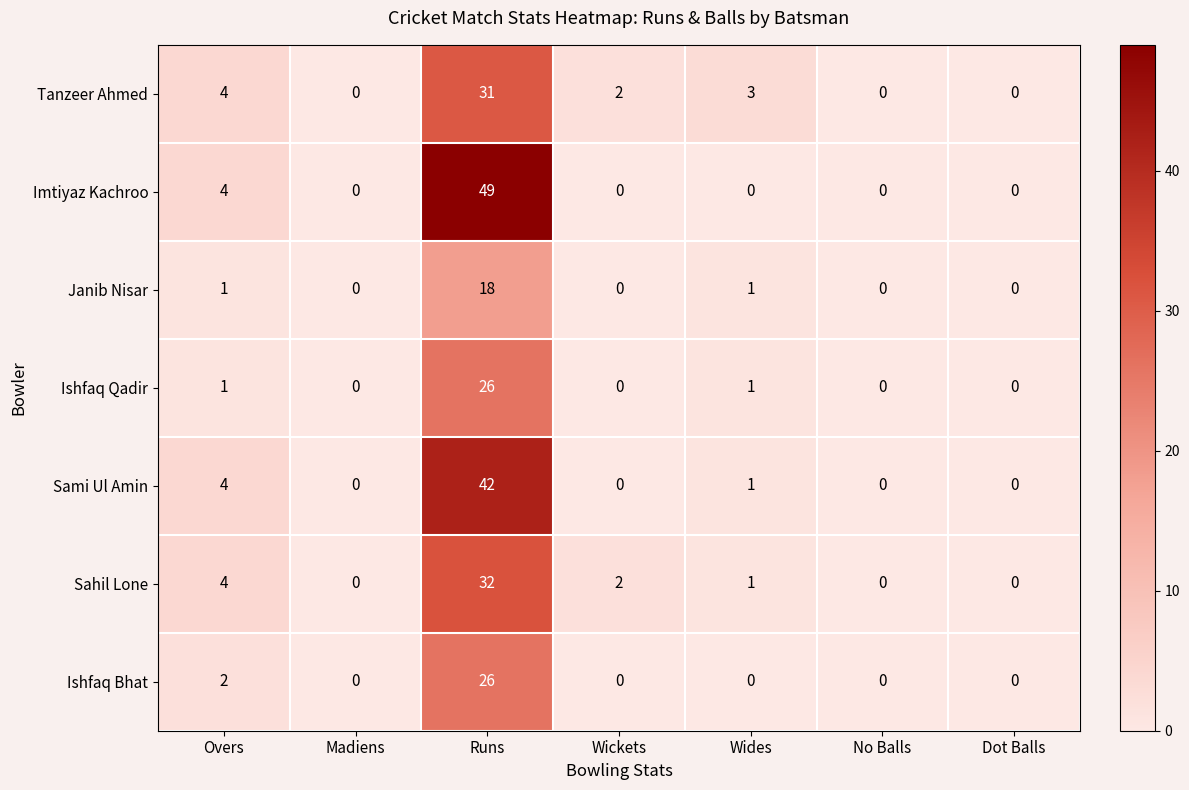

Where is Tanzeer Ahmed nearest to the value 15?

Overs